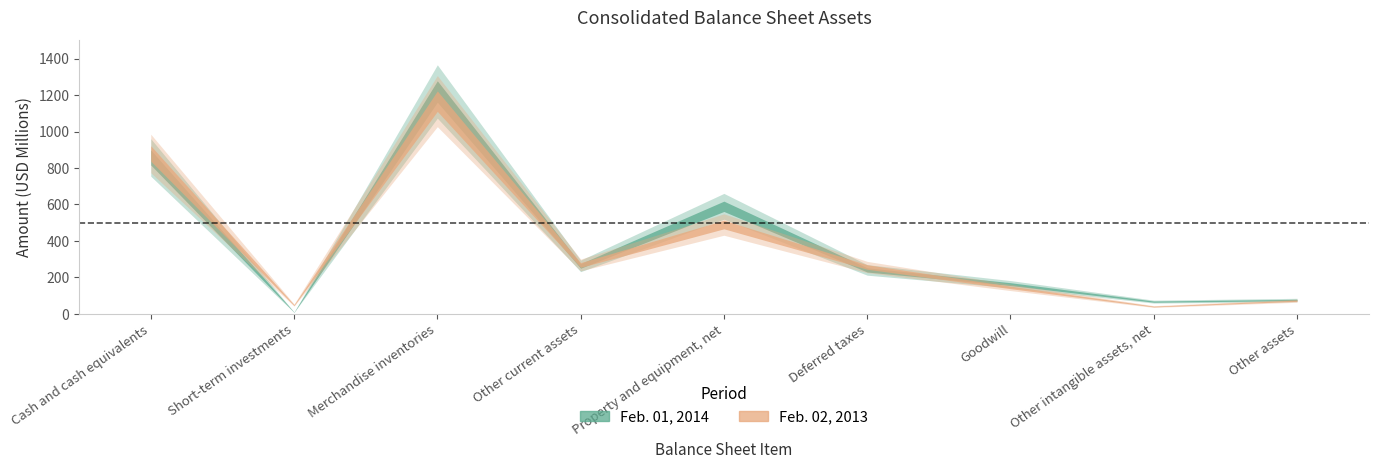

Count the number of data series in this chart.

2